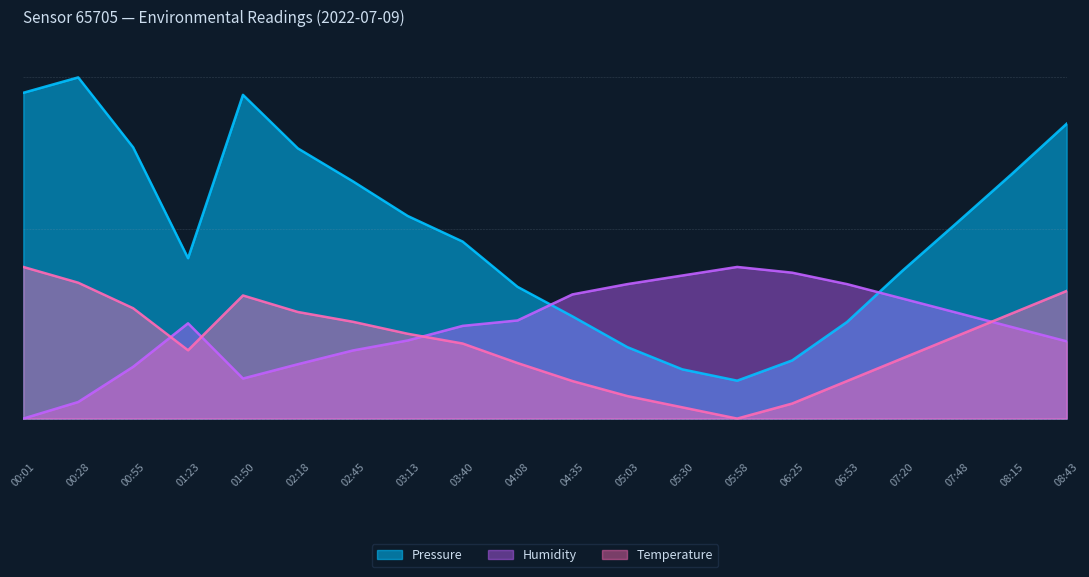

What is the maximum value for Humidity?

40.0